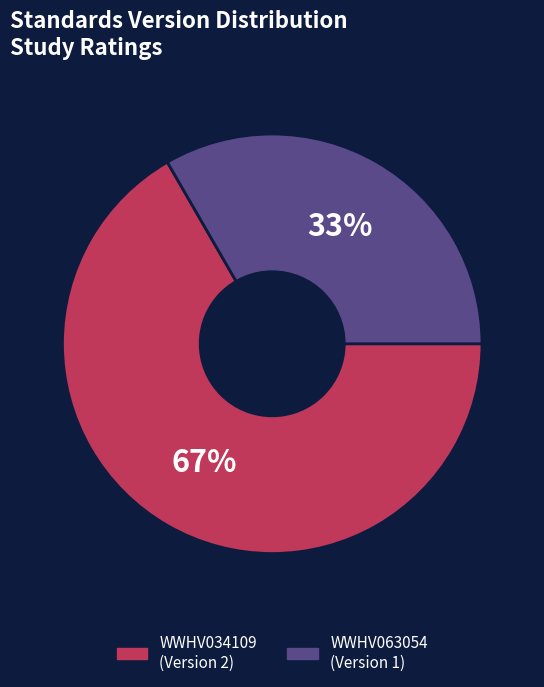

Rank the categories by value from highest to lowest.

WWHV034109, WWHV063054